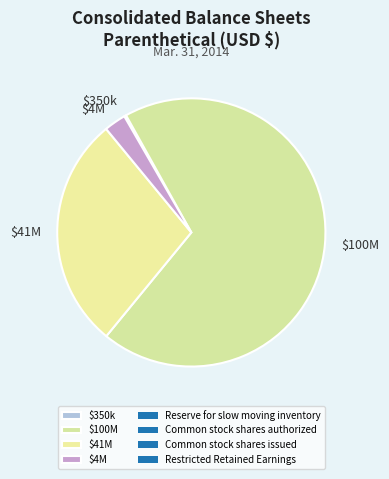

The $41M slice represents 28% of the pie. True or false?

True